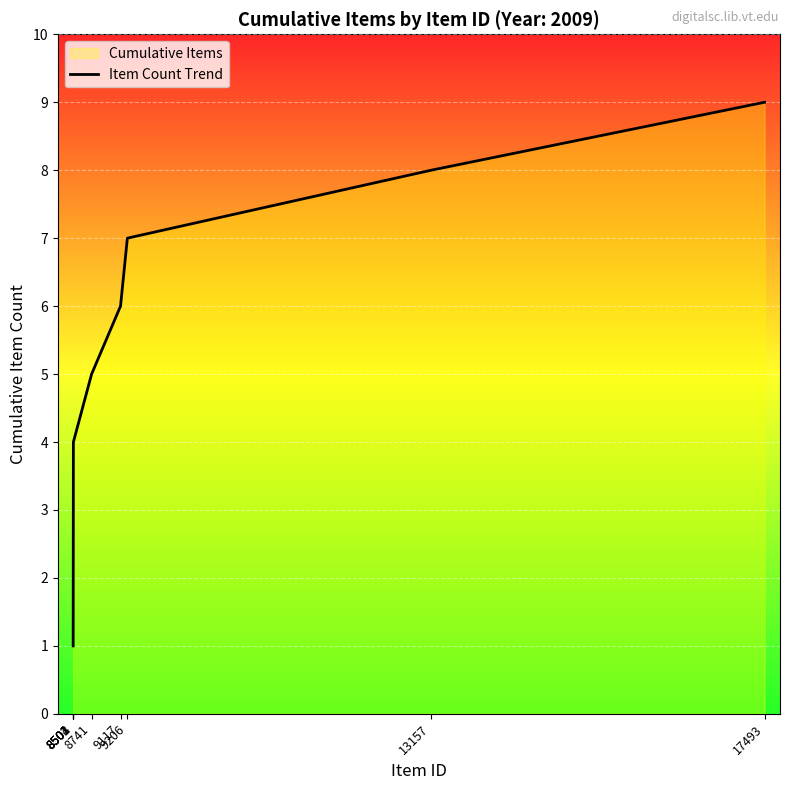

True or false: the data shows 7 at 9206.

True